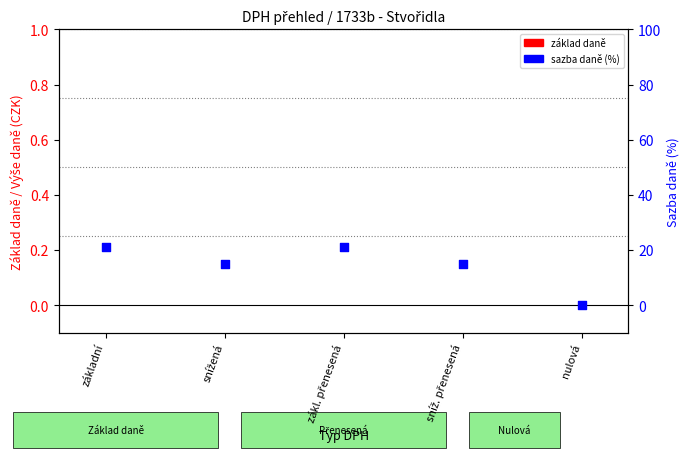

Which series contains the highest Y value?

sazba daně (%)